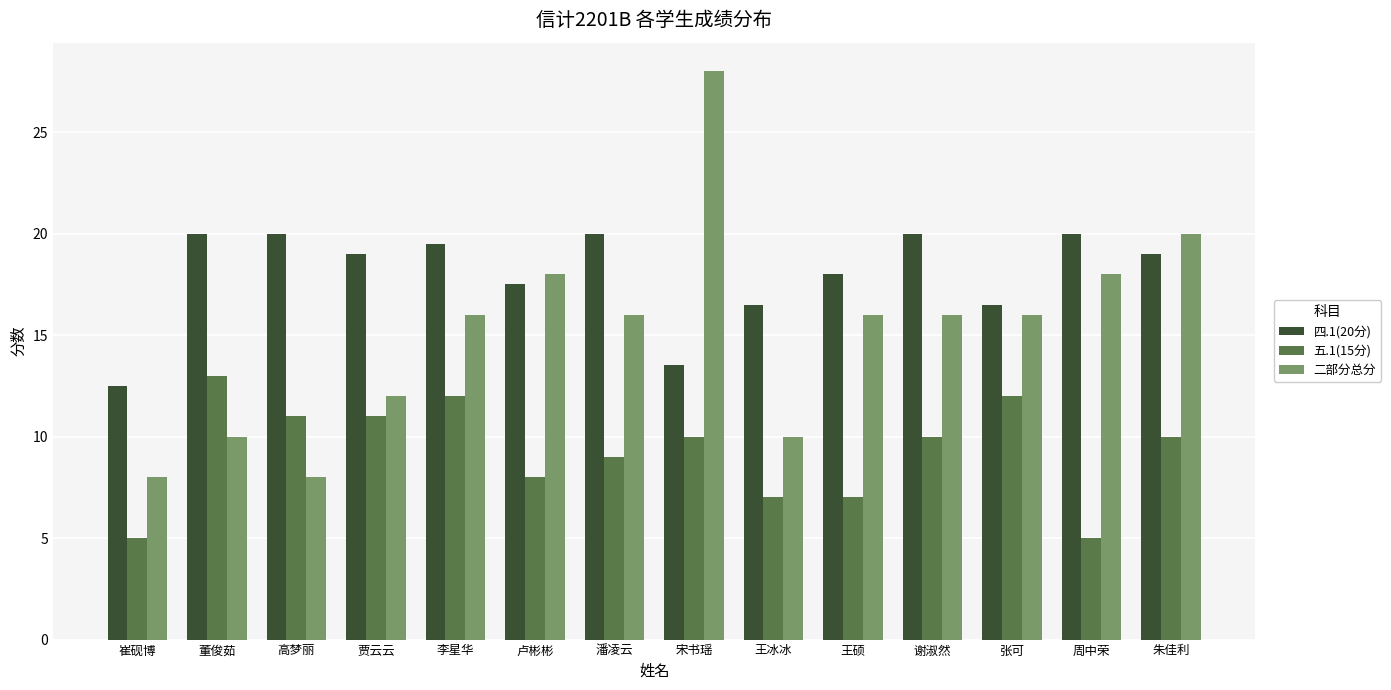

Read the 二部分总分 value at 王硕.

16.0